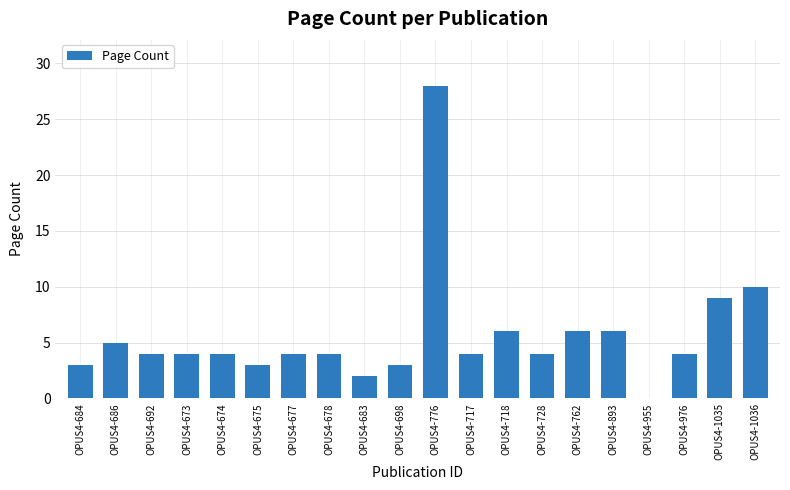

Are the bars horizontal?

No